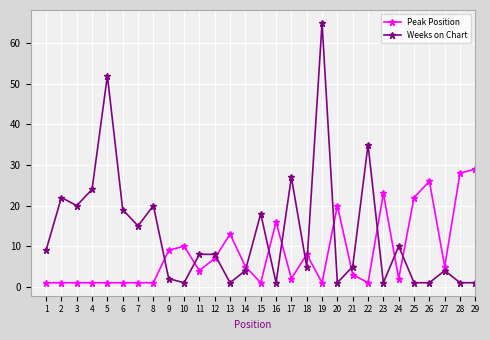

What is the highest value of the Peak Position series?

29